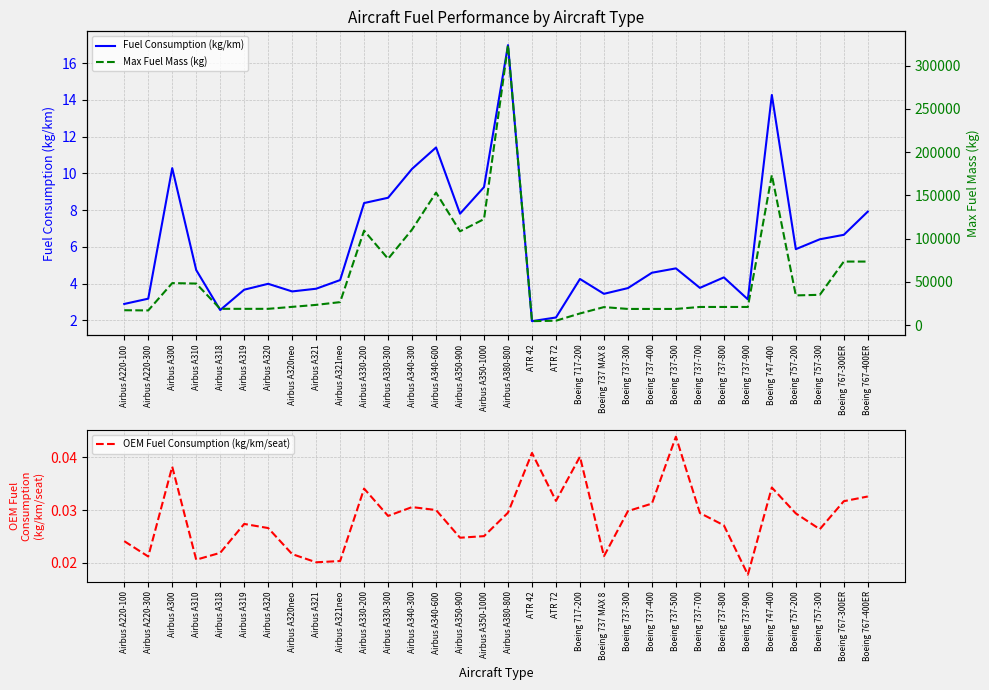

Which series has the largest range (max minus min)?

Max Fuel Mass (kg)